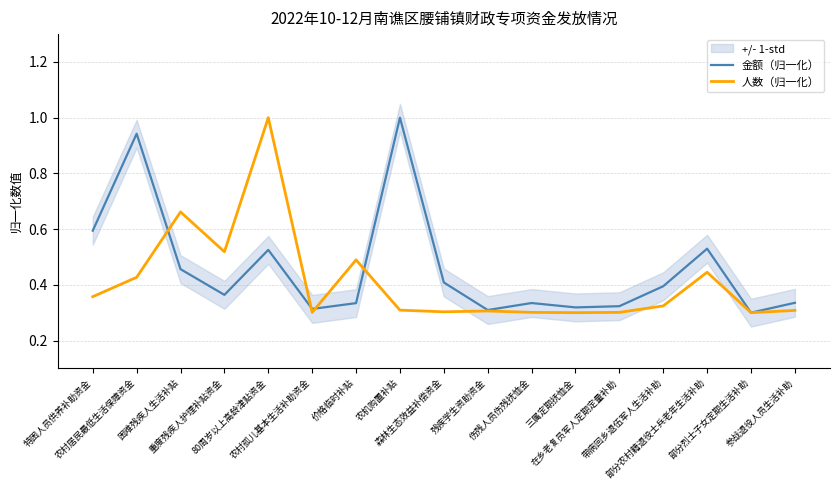

Rank the series by their average value, from highest to lowest.

金额（归一化）, 人数（归一化）